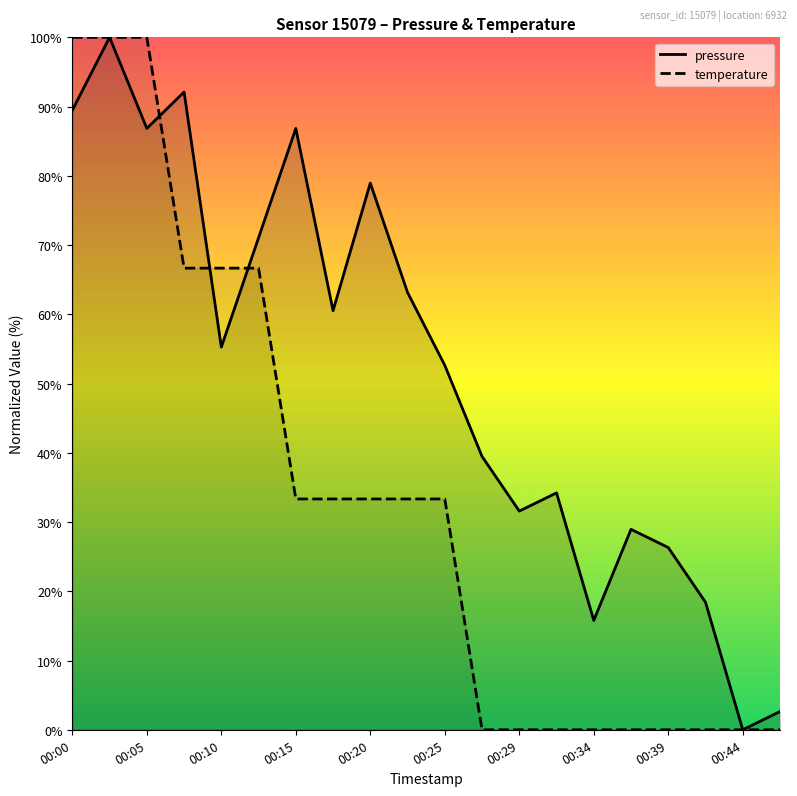

How many interior local valleys does the pressure series have?

6